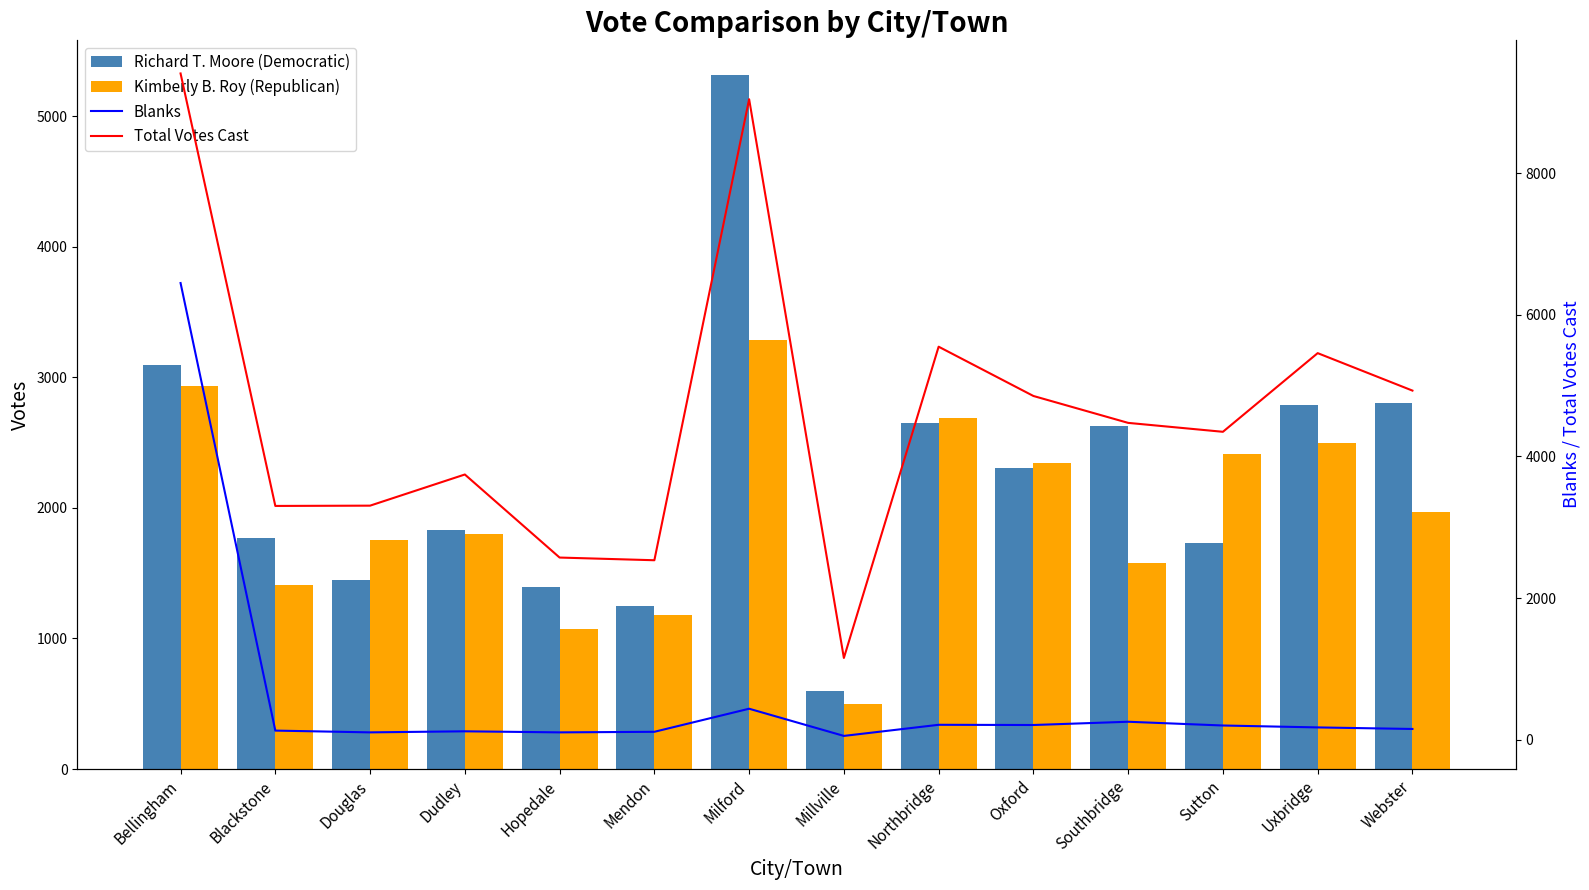

Between Northbridge and Hopedale, which is larger?

Northbridge